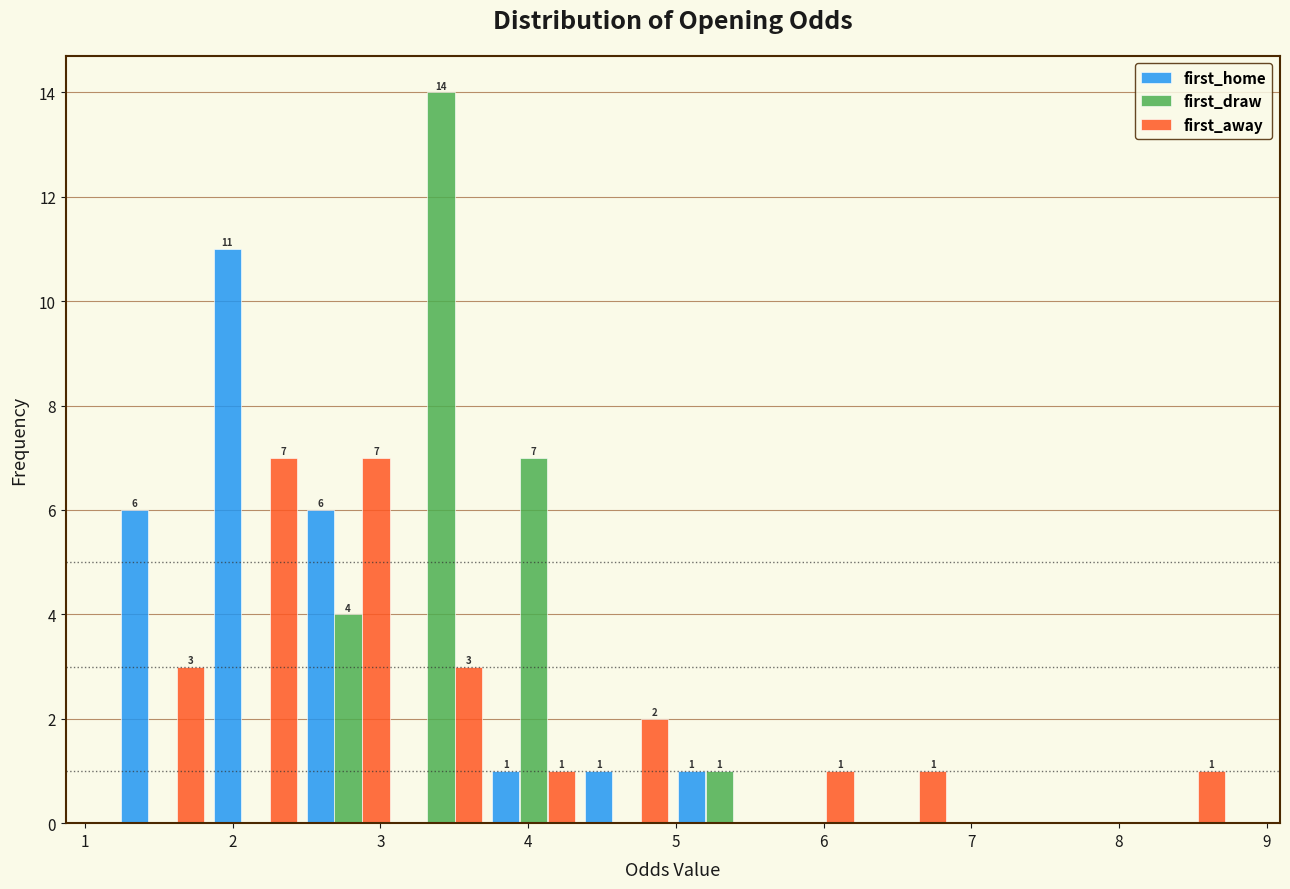

In the first_draw series, which range on the x-axis has the tallest bar?

3.1 to 3.7